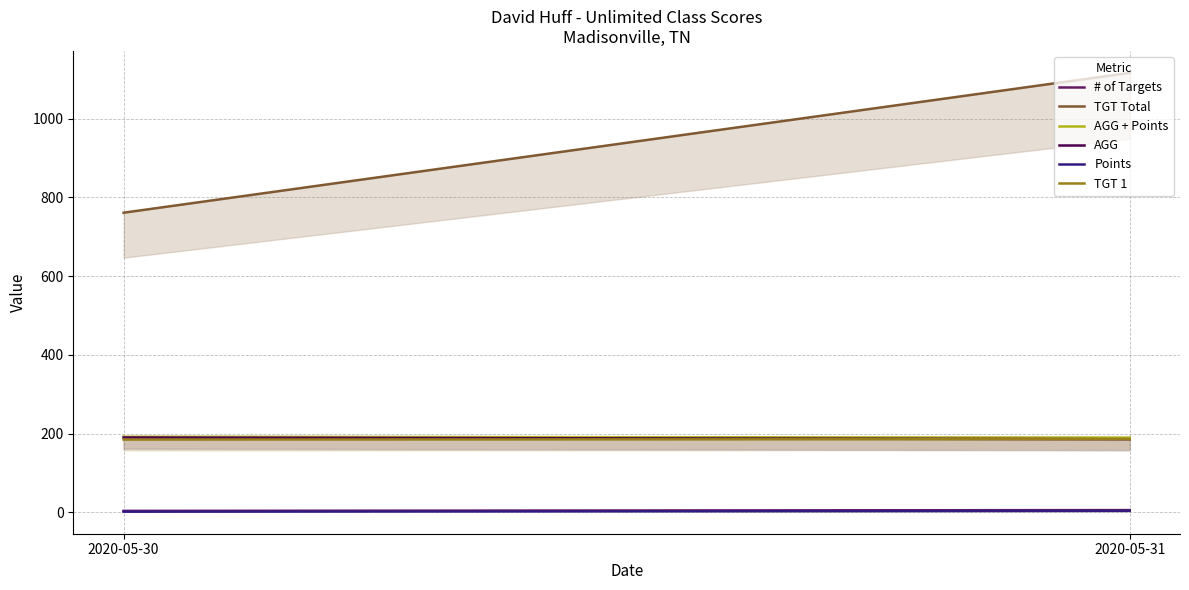

At how many categories does at least one series exceed 179?

2